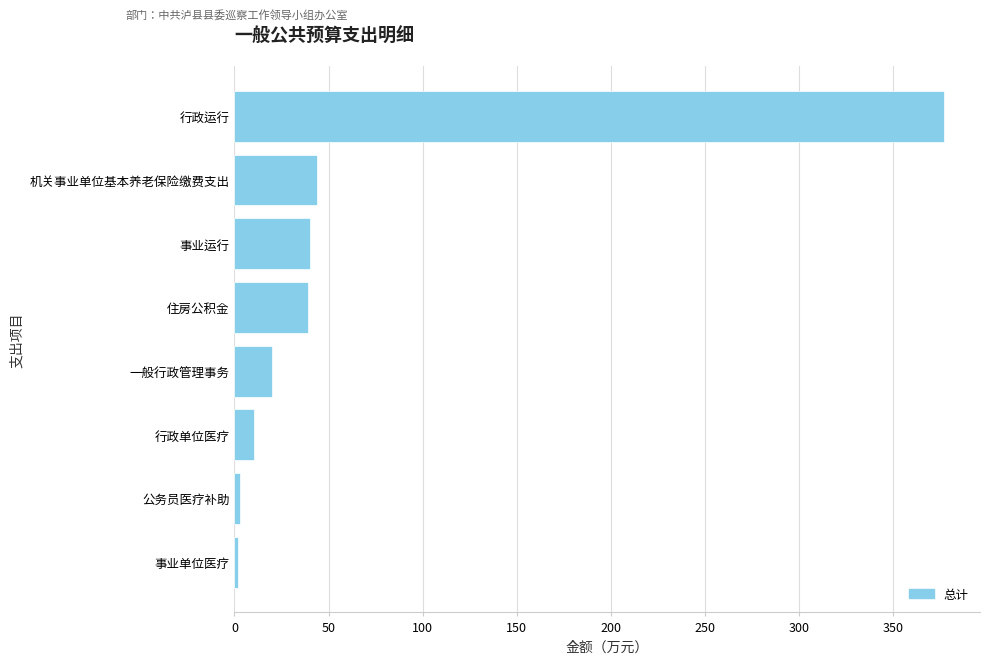

What is the maximum value shown in the chart?

377.1